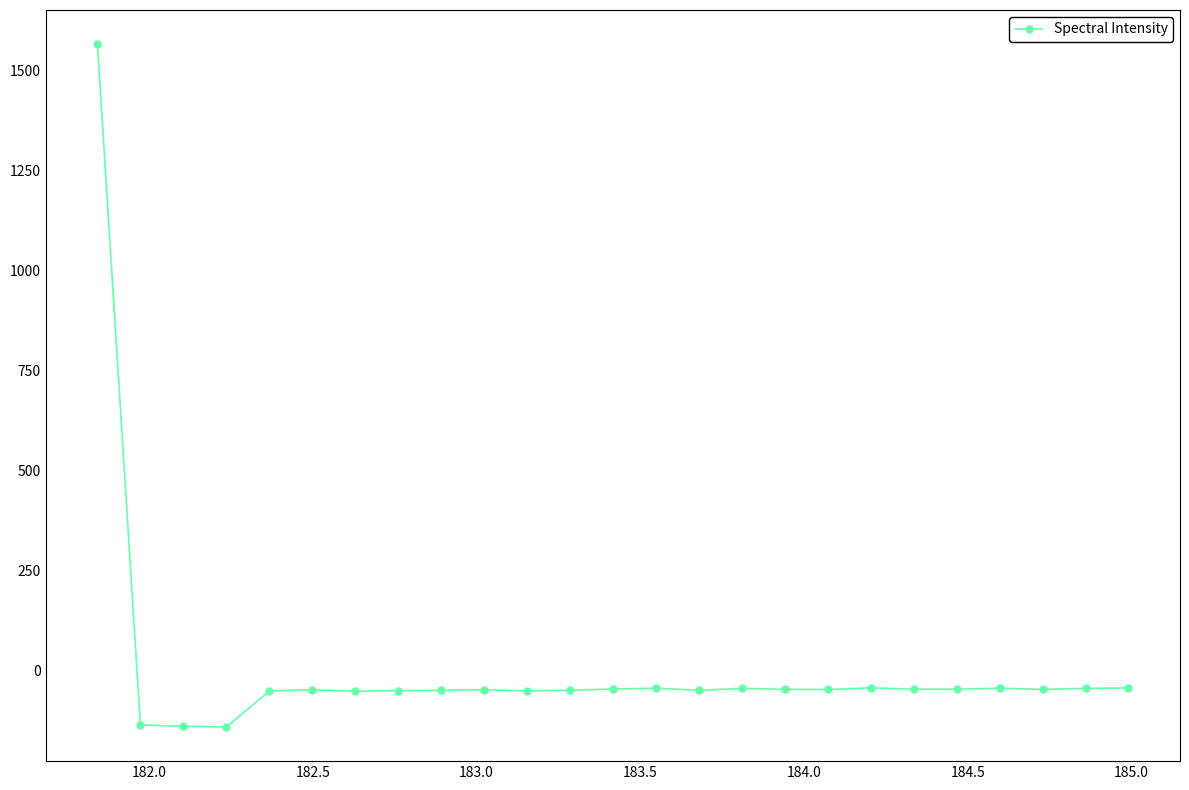

What is the smallest value displayed?

-142.0